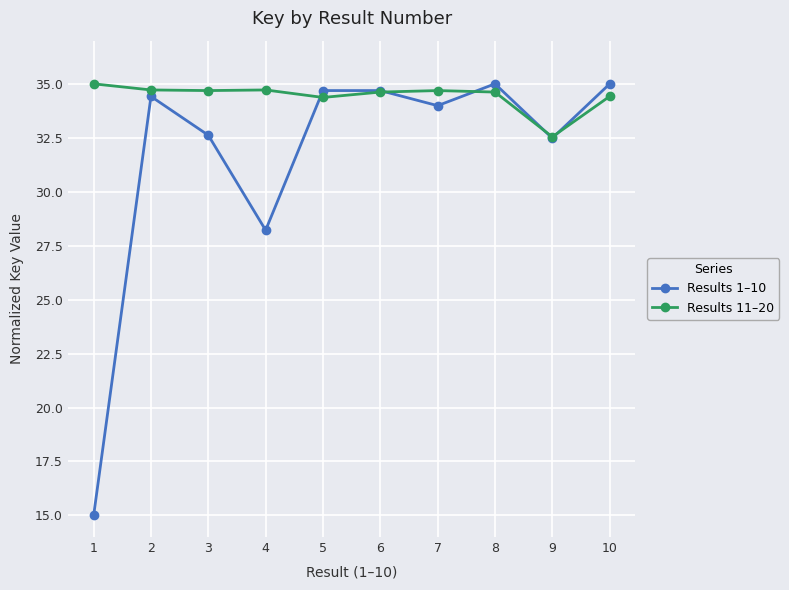

List the series in order of their overall mean, highest first.

Results 11–20, Results 1–10